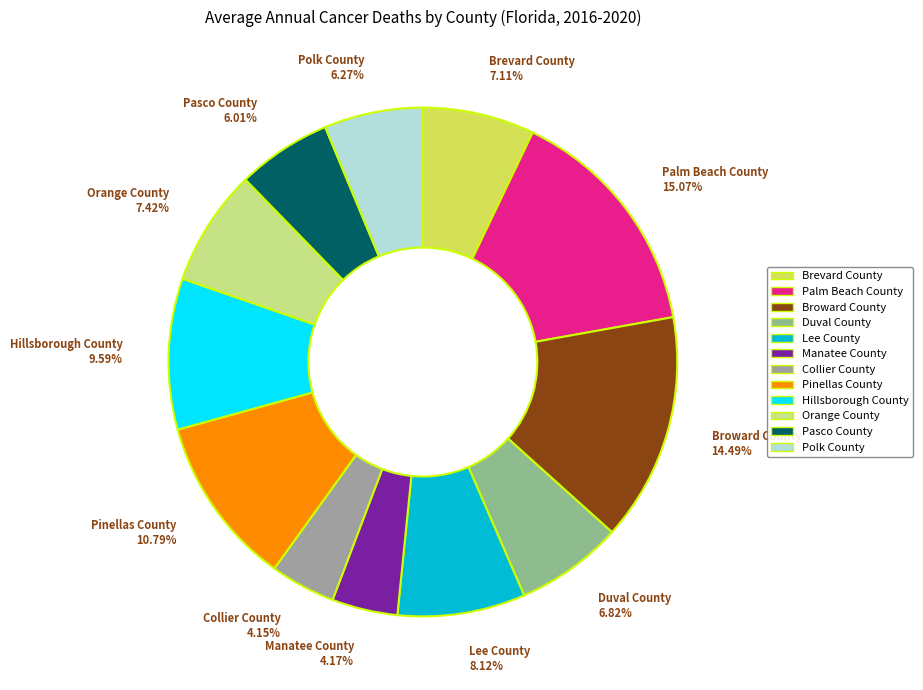

The Brevard County slice represents 7% of the pie. True or false?

True